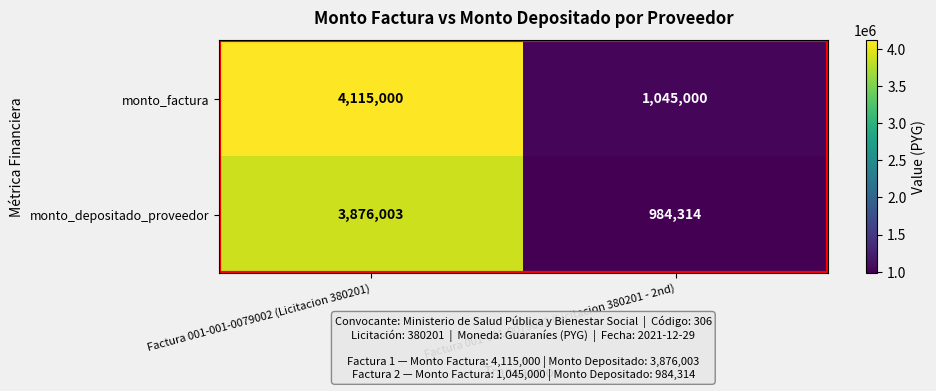

List the series in order of their peak value, lowest first.

monto_depositado_proveedor, monto_factura